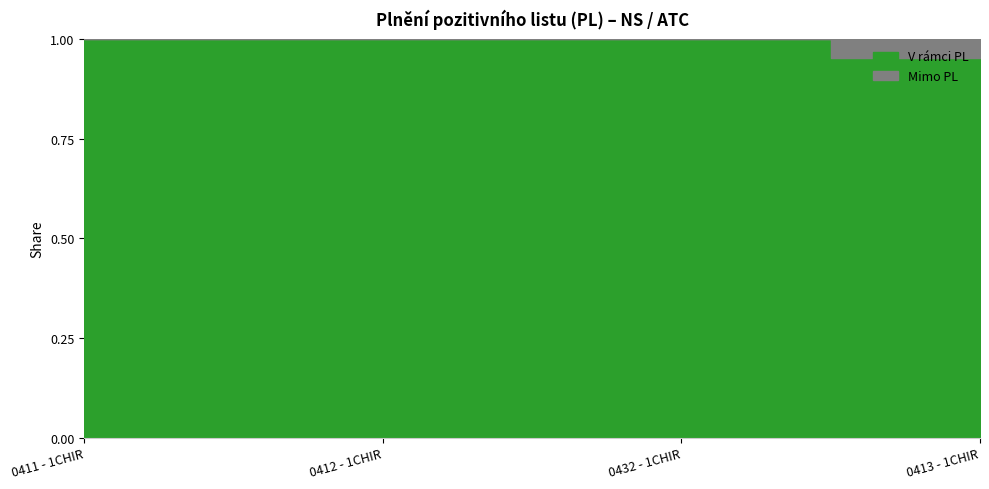

How many data points in Mimo PL (Kč) are above 0?

1